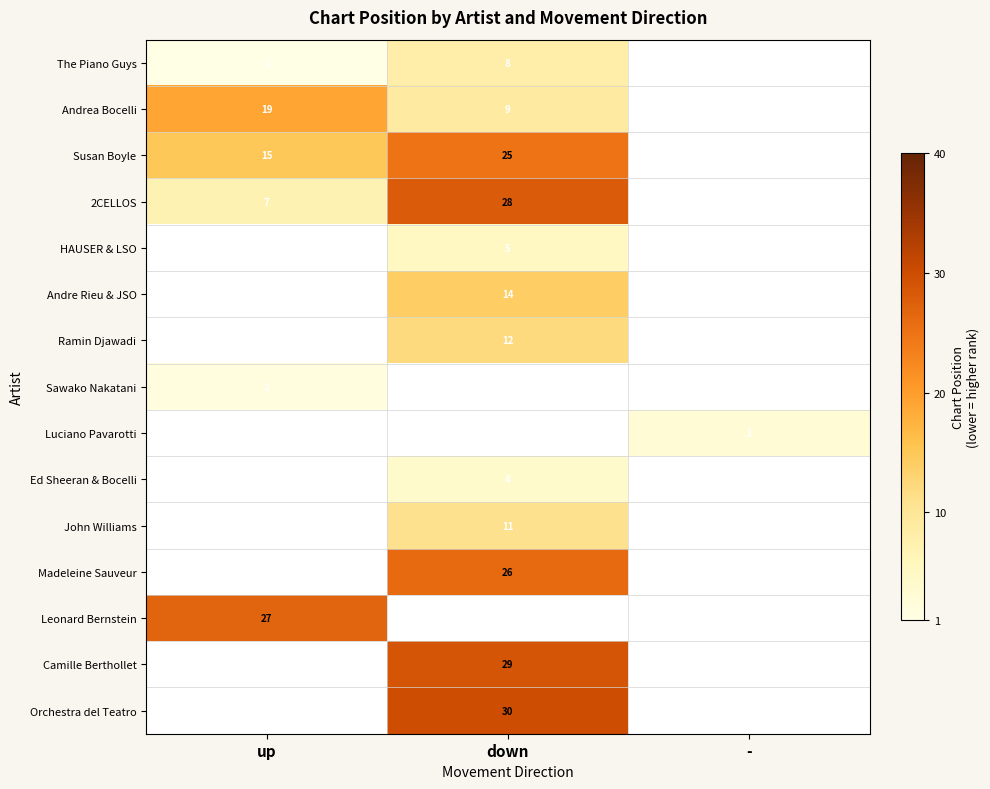

True or false: Camille Berthollet has a value of 29 at down.

True